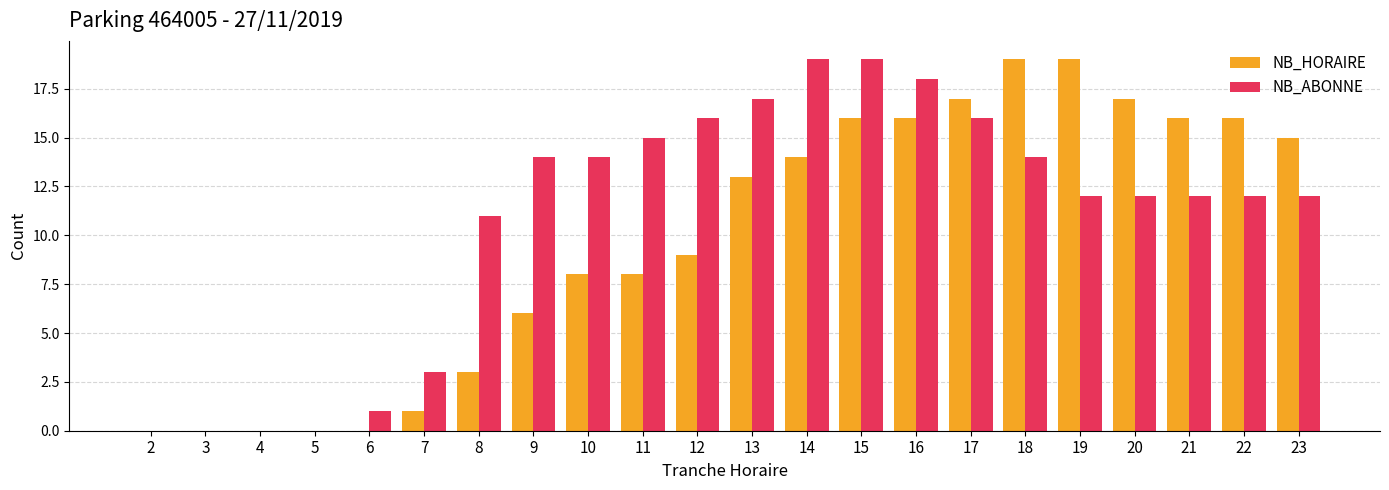

Are the bars grouped side by side (vs. stacked)?

Yes